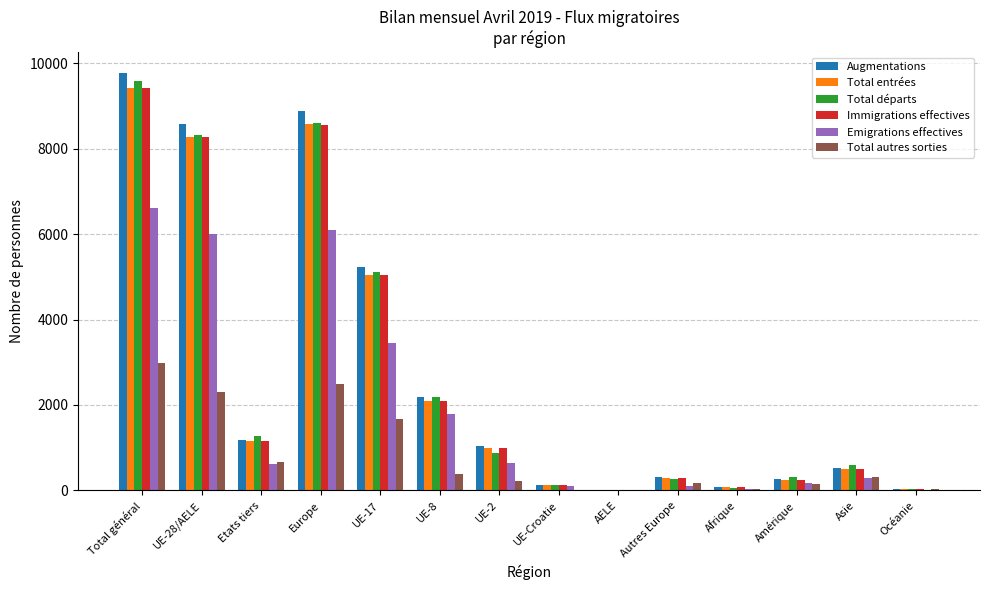

What are all the series names shown in the legend?

Augmentations, Total entrées, Total départs, Immigrations effectives, Emigrations effectives, Total autres sorties